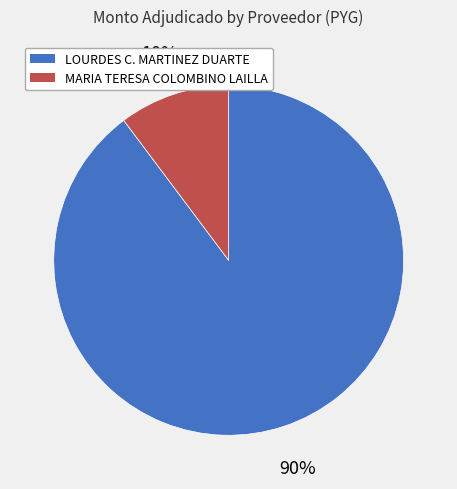

To the nearest percent, what is the average slice percentage?

50%